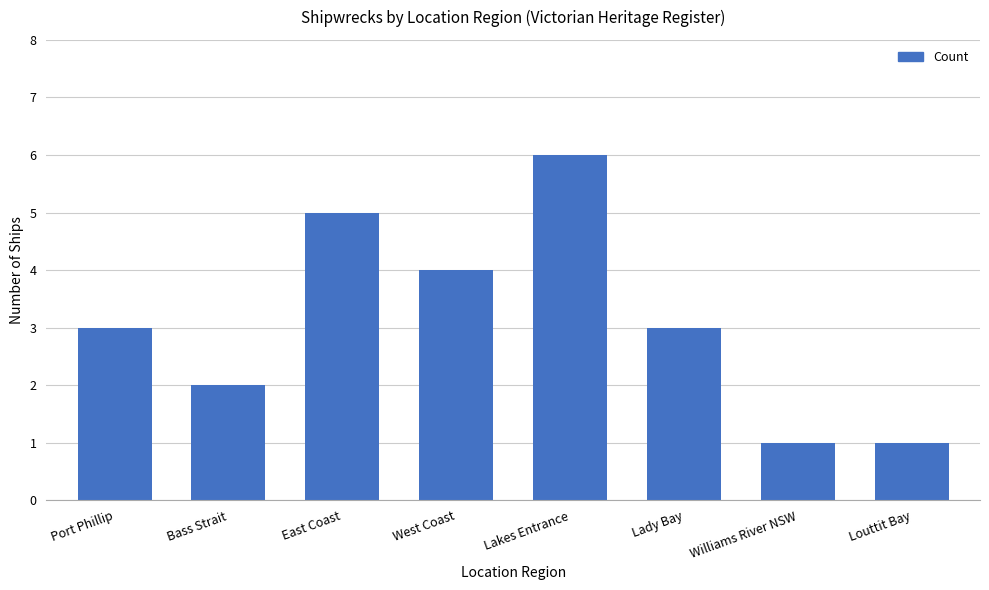

Approximately how many times larger is the value at East Coast compared to Bass Strait?

2.5